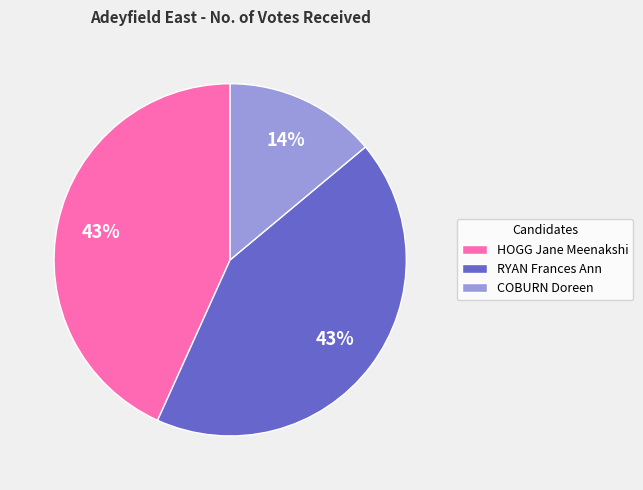

To the nearest percent, what is the difference between the largest and smallest slice percentages?

29%